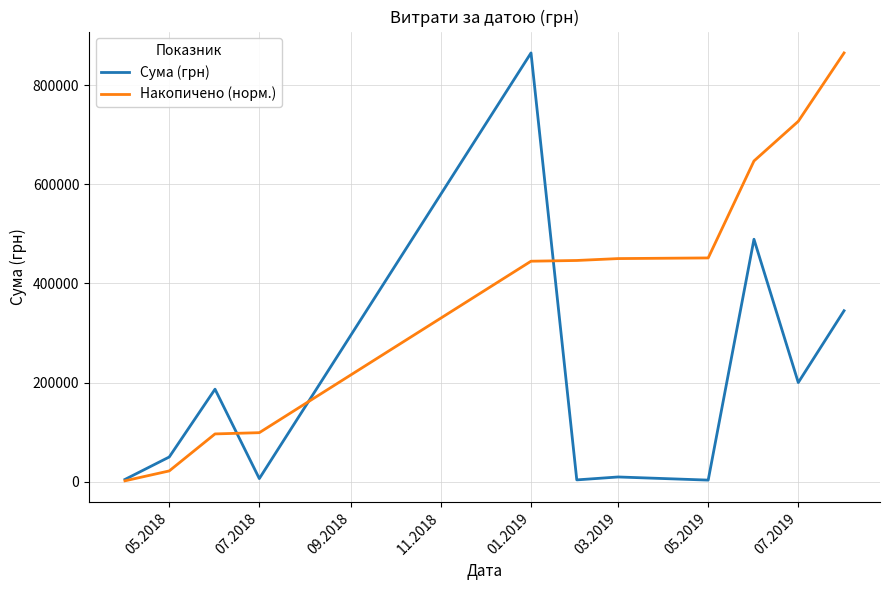

What are all the series names shown in the legend?

Сума (грн), Накопичено (норм.)